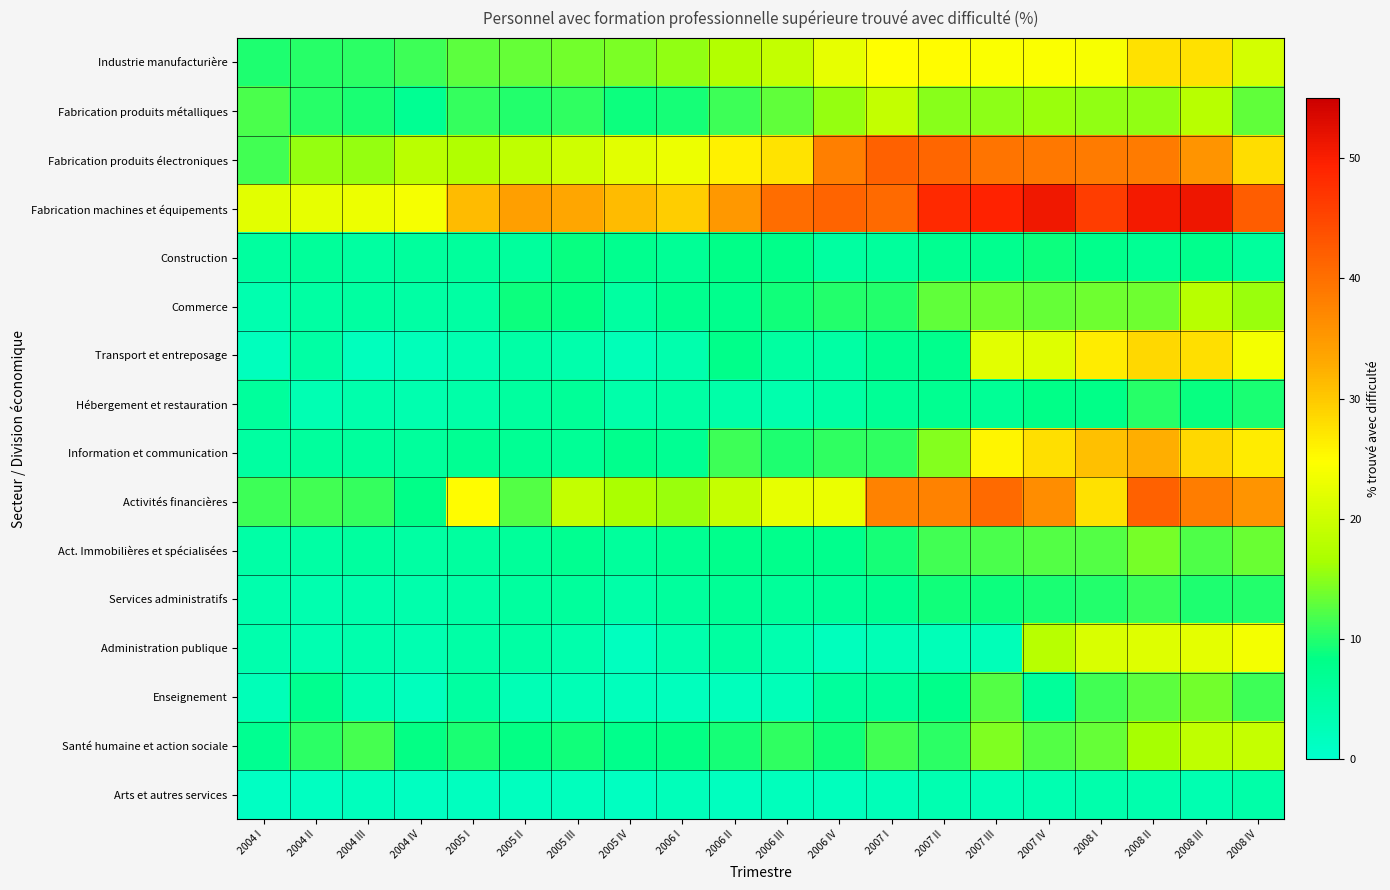

Which series has the widest spread of values?

Activités financières